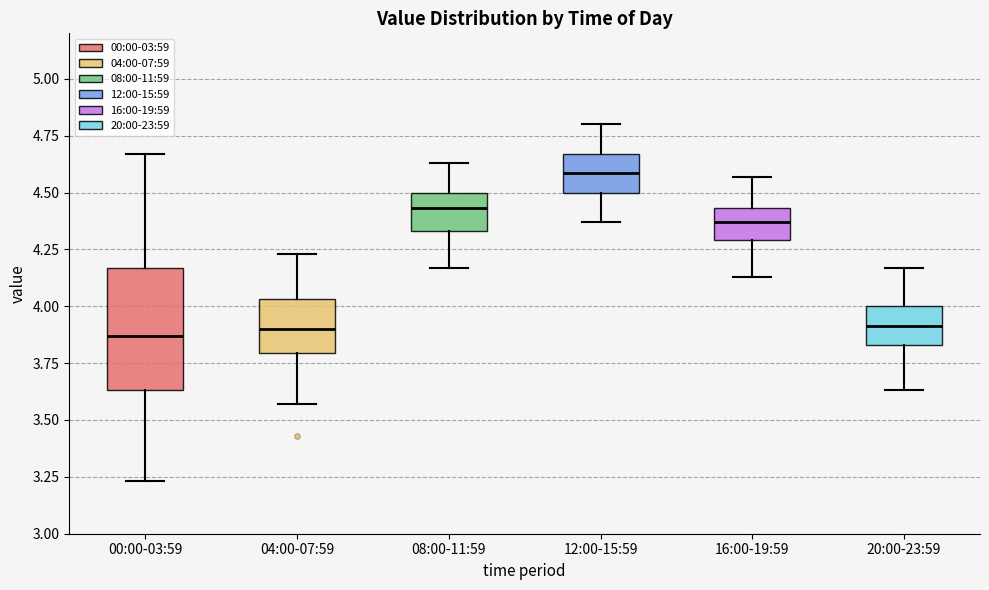

Where does the lower whisker of the box for 00:00-03:59 end on the y-axis? The values are not printed on the chart, so give them approximately, as read against the axis.

3.25